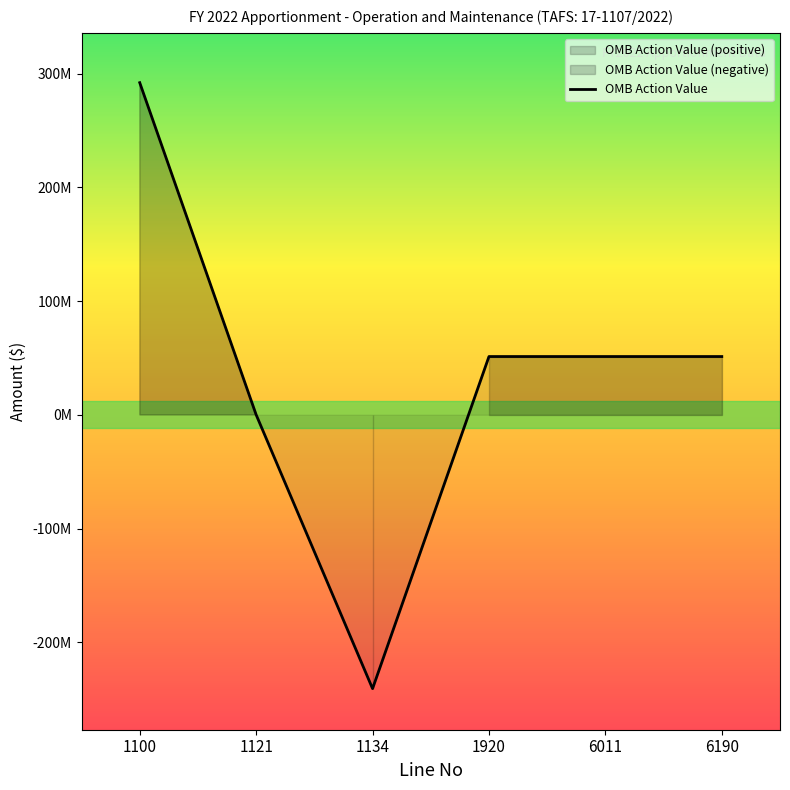

How many points are lower than both their immediate neighbors (excluding endpoints)?

1